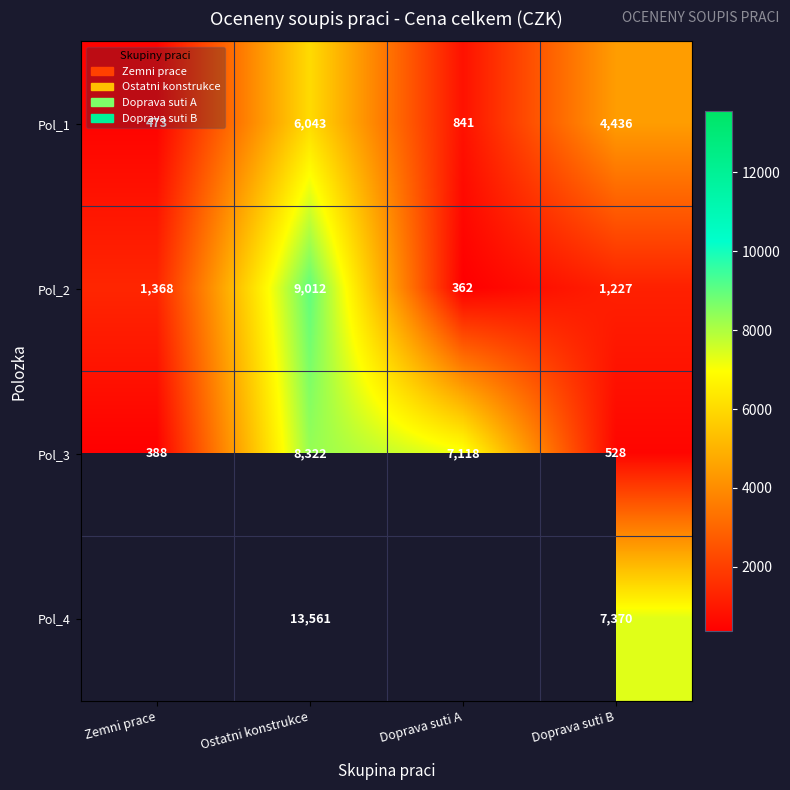

Rank the series at Doprava suti B from lowest to highest value.

Pol_3, Pol_2, Pol_1, Pol_4